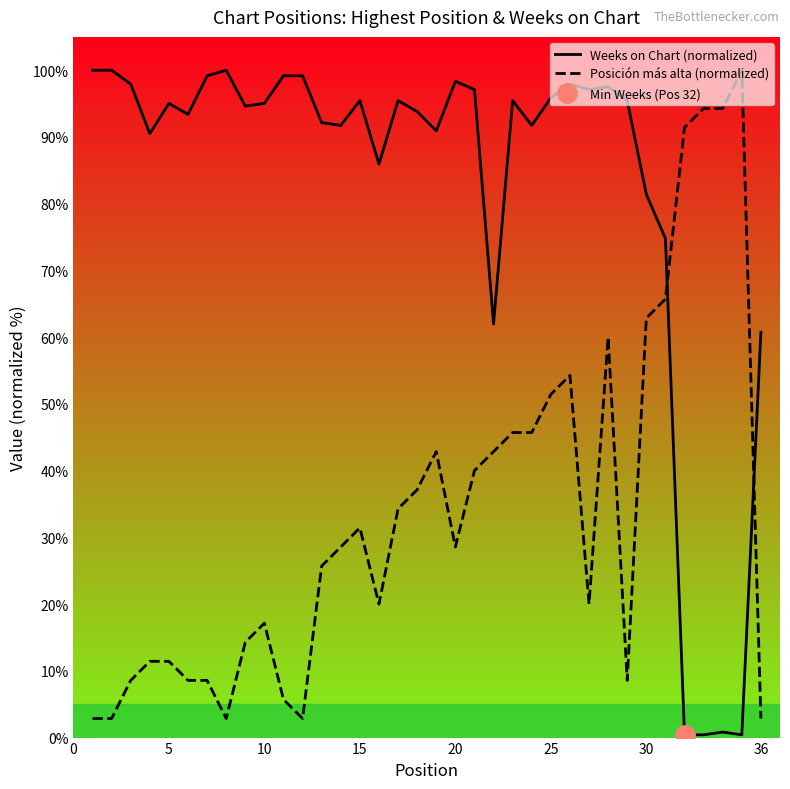

Which series ends up on top after the final intersection of Posición más alta (normalized) and Weeks on Chart (normalized)?

Weeks on Chart (normalized)